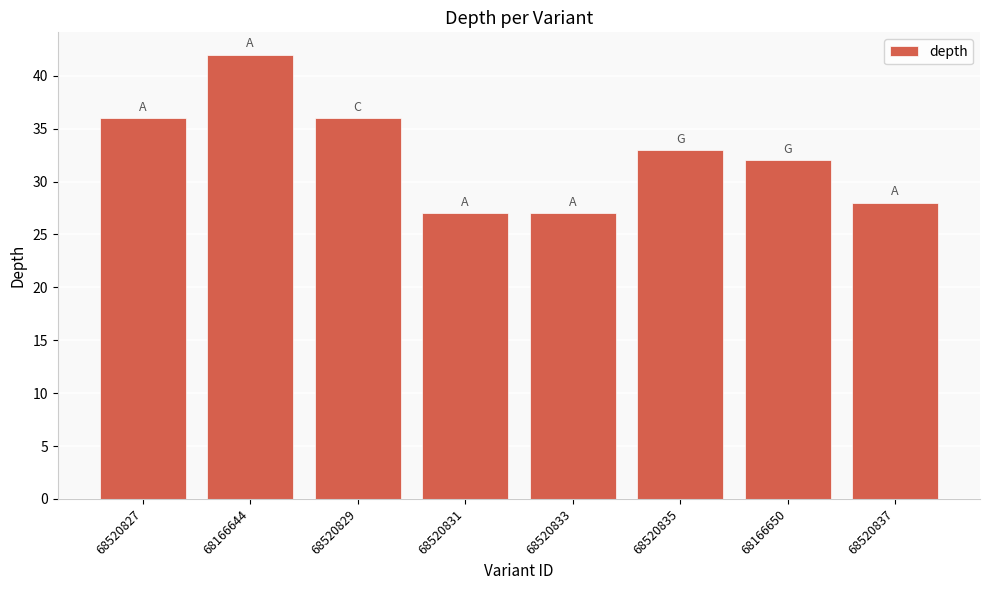

What is the difference between the maximum and second lowest values?

15